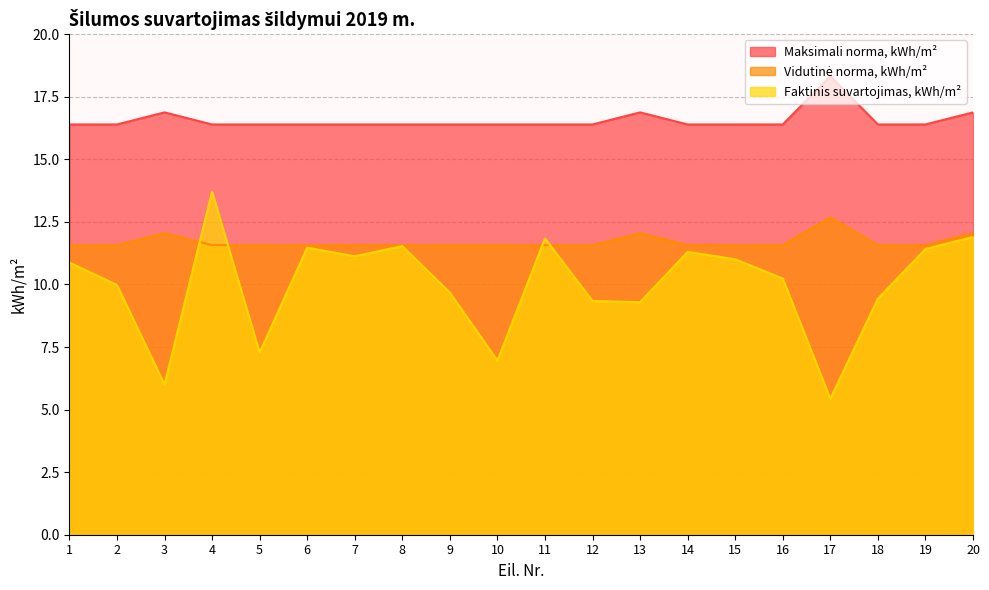

Rank the series by their maximum value, from highest to lowest.

Maksimali norma, kWh/m², Faktinis suvartojimas, kWh/m², Vidutinė norma, kWh/m²